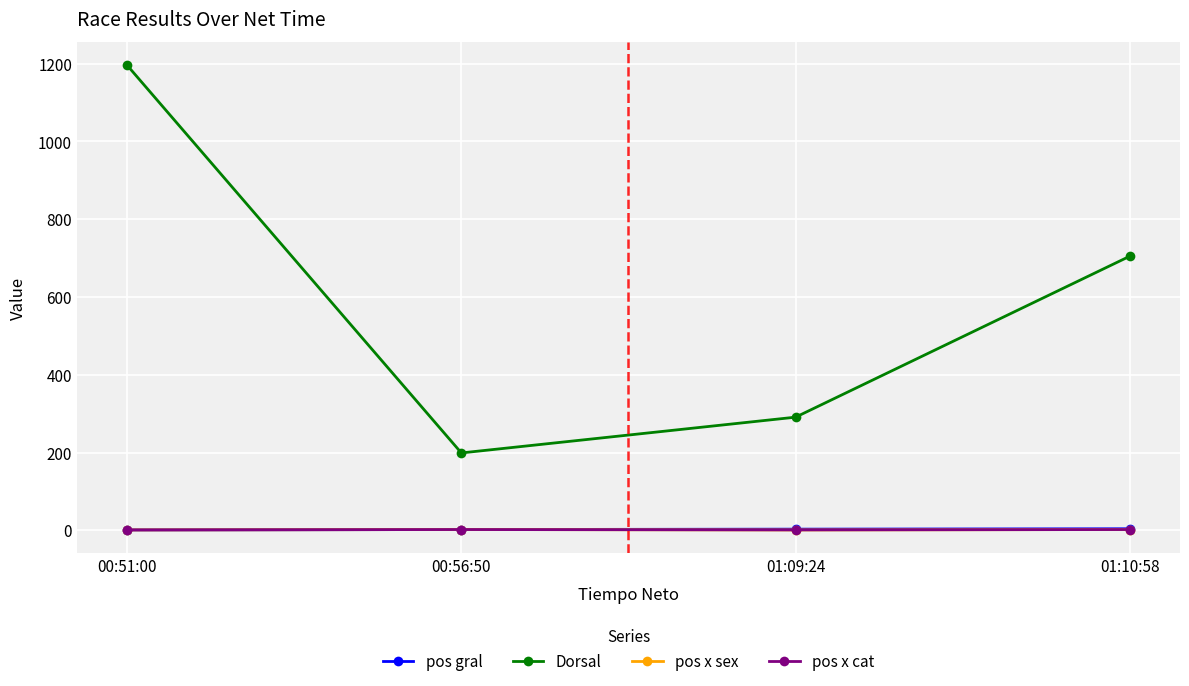

Is this an area chart (filled region under the line)?

No